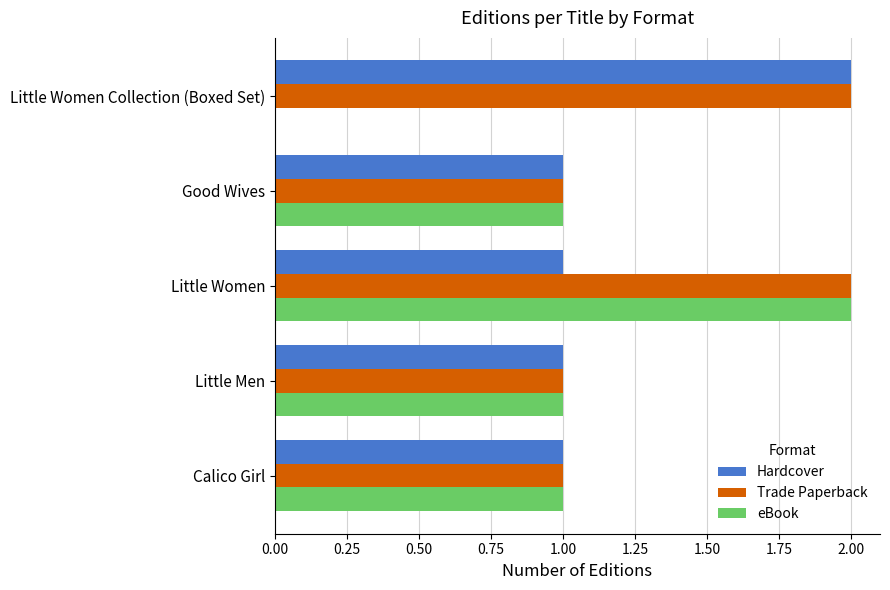

Which series has the largest total across all categories?

Trade Paperback